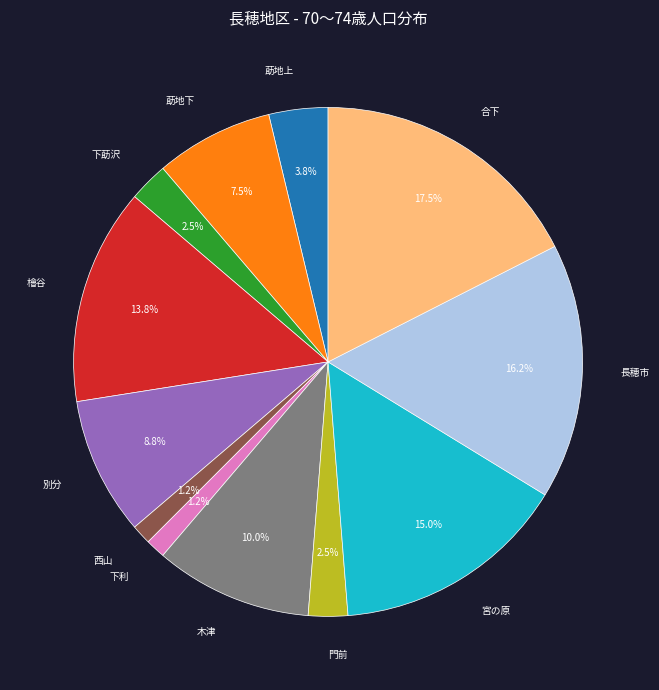

Does 別分 account for over 50% of the chart?

No